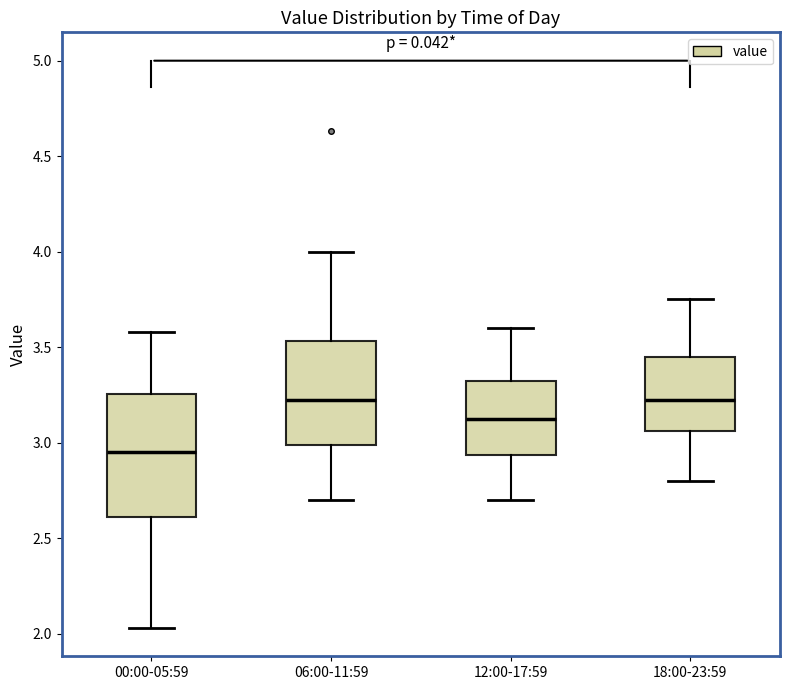

Reading left to right, read every box against the y-axis: the position of its median line, the range the box covers, and the ends of its whiskers. The values are not printed on the chart, so give them approximately, as read against the axis.

00:00-05:59: median 2.95, box 2.60 to 3.25, whiskers 2.05 to 3.60
06:00-11:59: median 3.25, box 3.00 to 3.55, whiskers 2.70 to 4.00
12:00-17:59: median 3.15, box 2.95 to 3.35, whiskers 2.70 to 3.60
18:00-23:59: median 3.25, box 3.05 to 3.45, whiskers 2.80 to 3.75